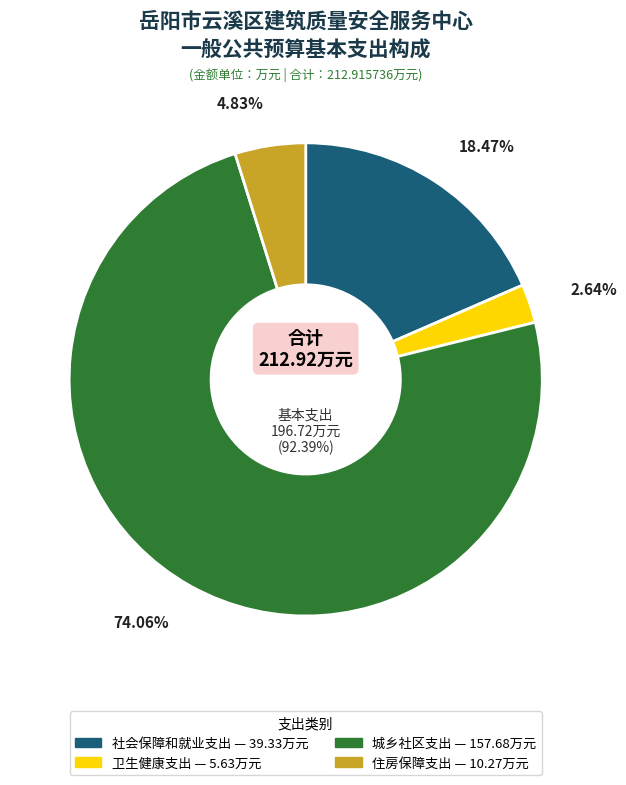

The 住房保障支出 slice represents 5% of the pie. True or false?

True